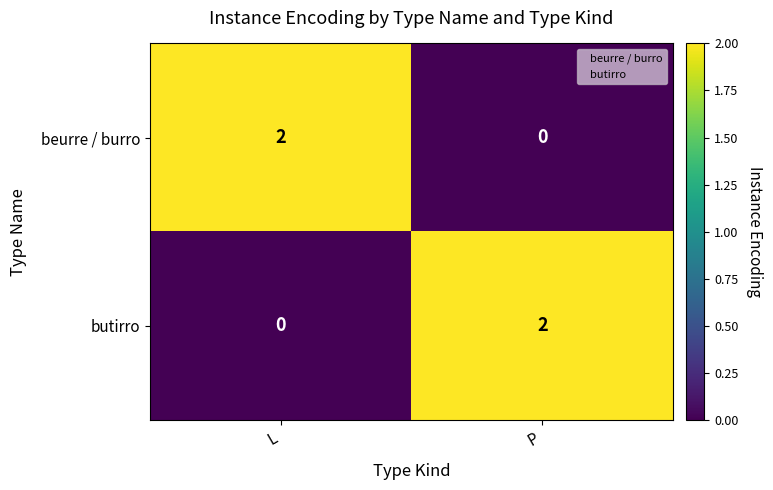

Is the value of beurre / burro at L greater than the value of butirro at L?

Yes